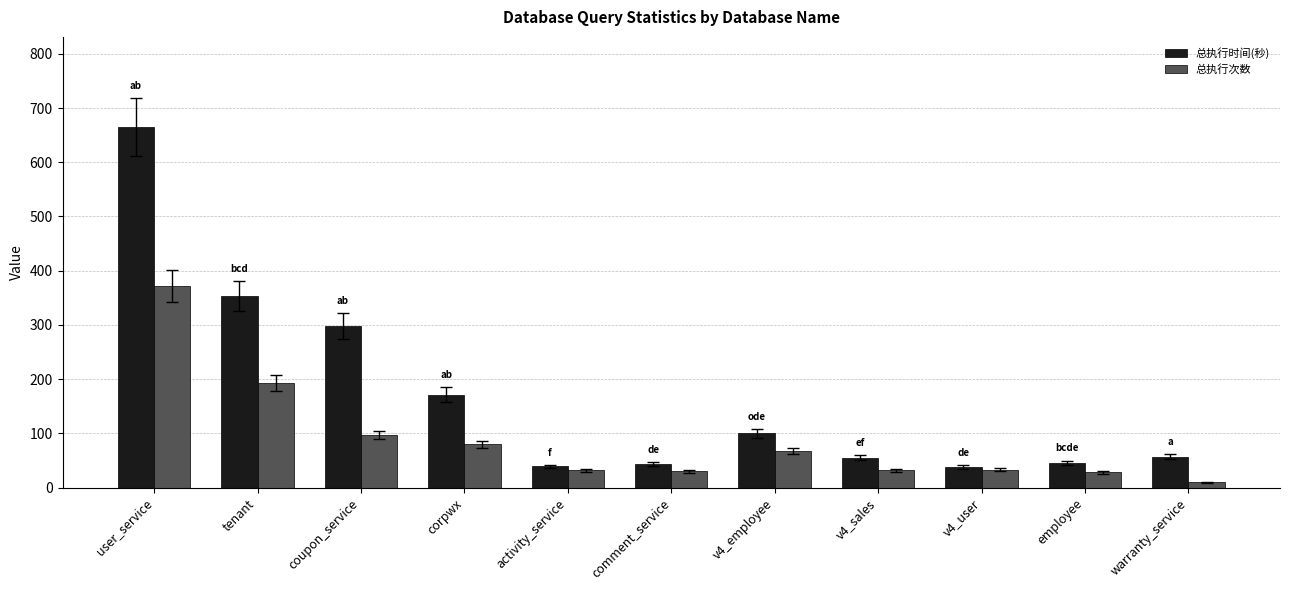

What is the difference between the maximum and minimum values in the 总执行时间(秒) series?

627